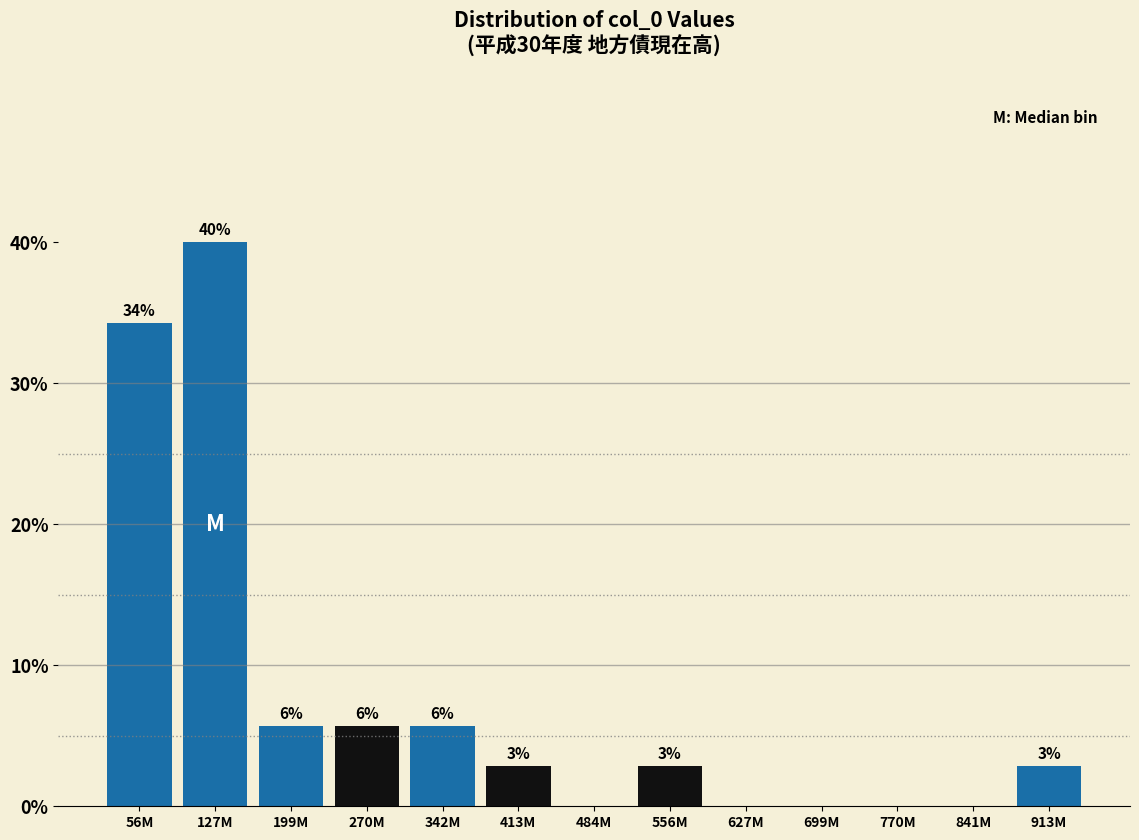

Are the bars horizontal?

No